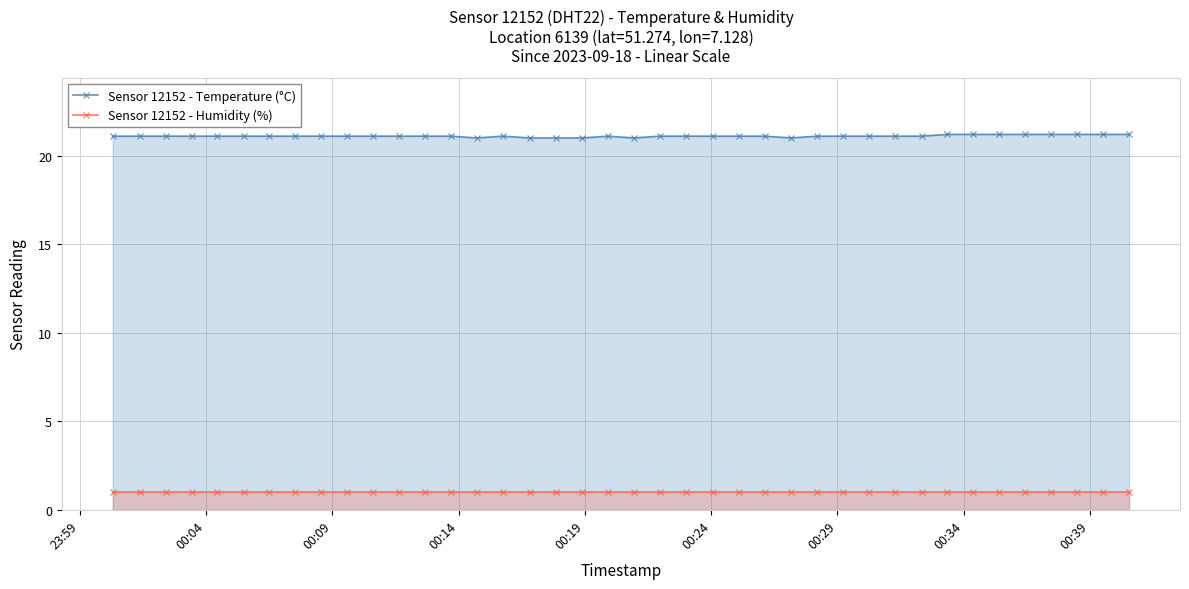

What is the sum of all Sensor 12152 - Humidity (%) values?

40.0